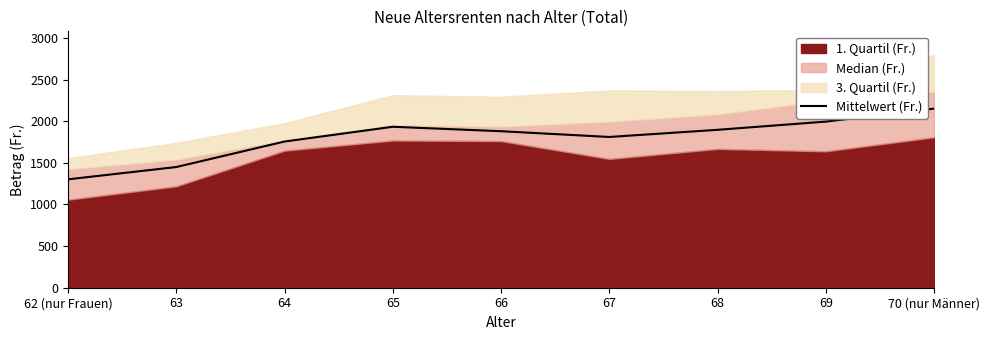

What is the difference between the second highest and minimum values?

693.2